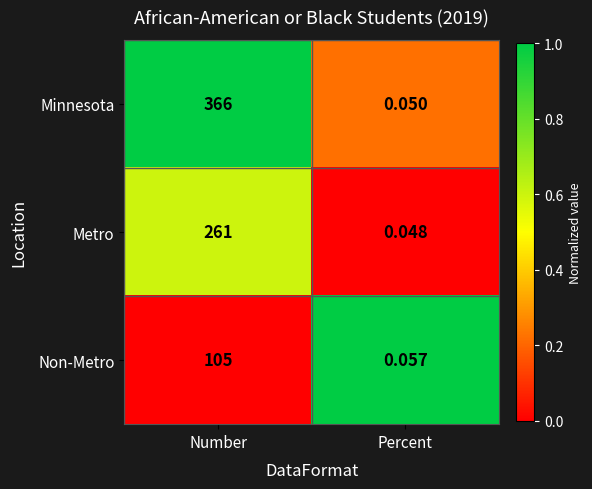

Where is Minnesota nearest to the value 183?

Percent